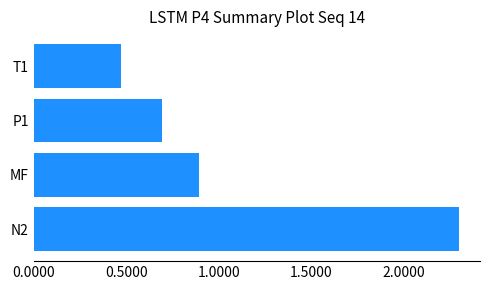

The chart shows a value of 0.7 at T1. True or false?

False